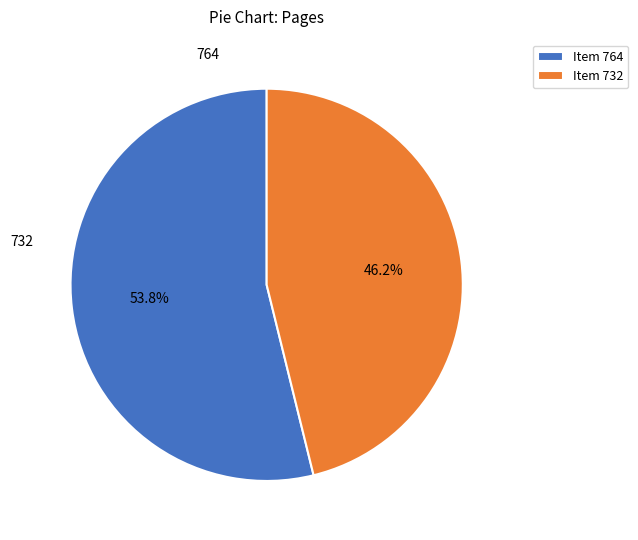

Combined, do Item 732 and Item 764 account for over 50%?

Yes